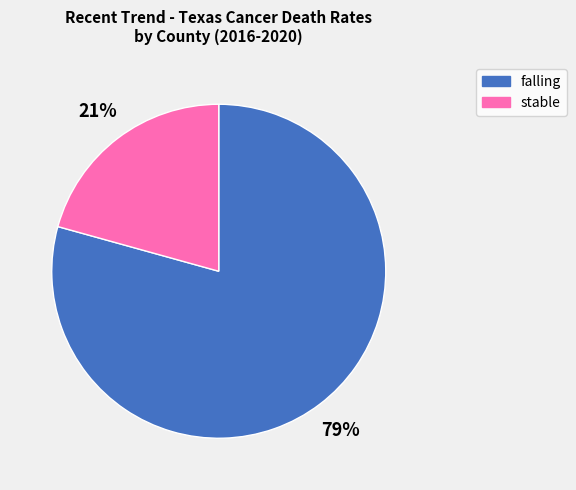

Rank the categories by value from lowest to highest.

stable, falling